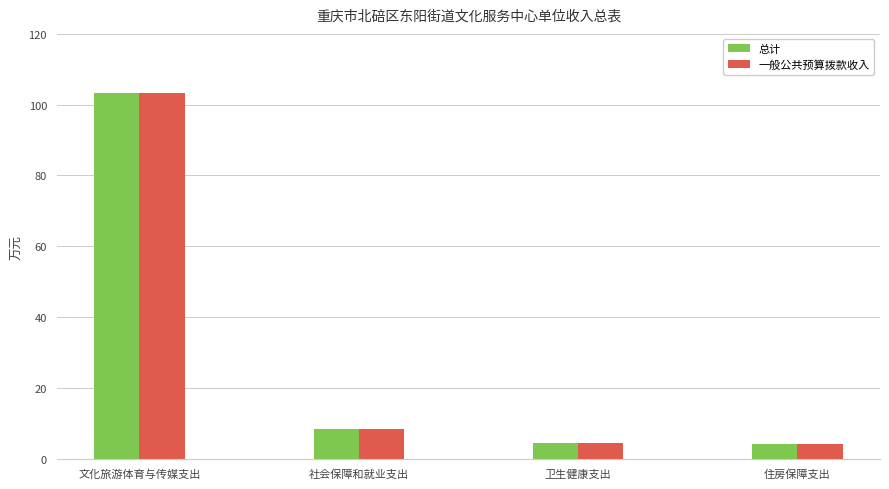

What is the sum of all 一般公共预算拨款收入 values?

120.5